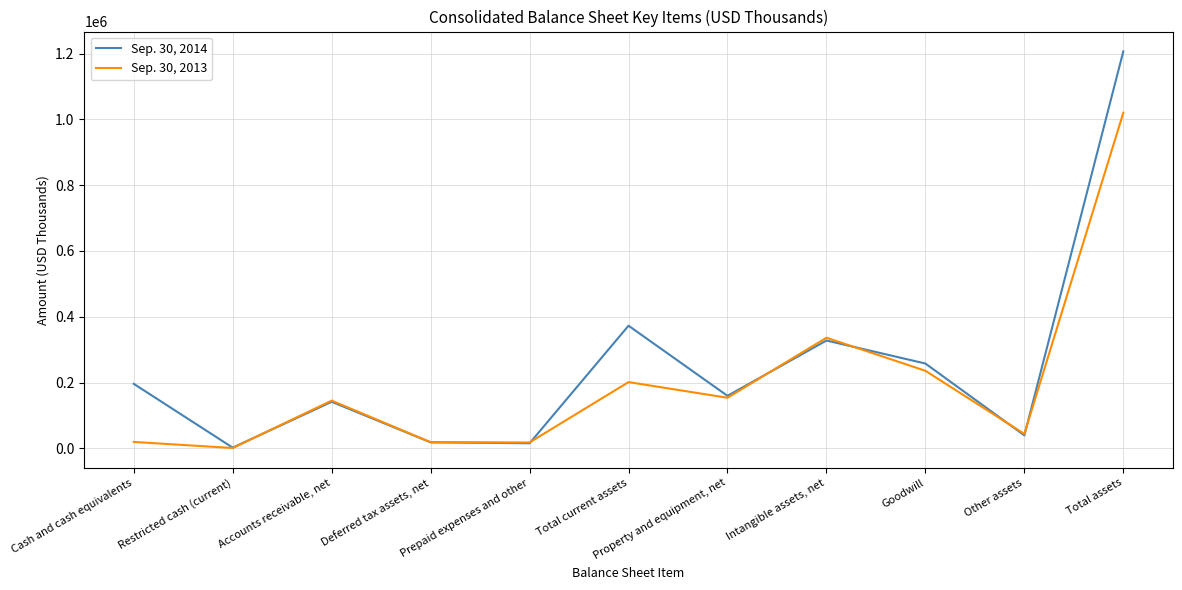

At which category does the chart reach its peak across all series?

Total assets